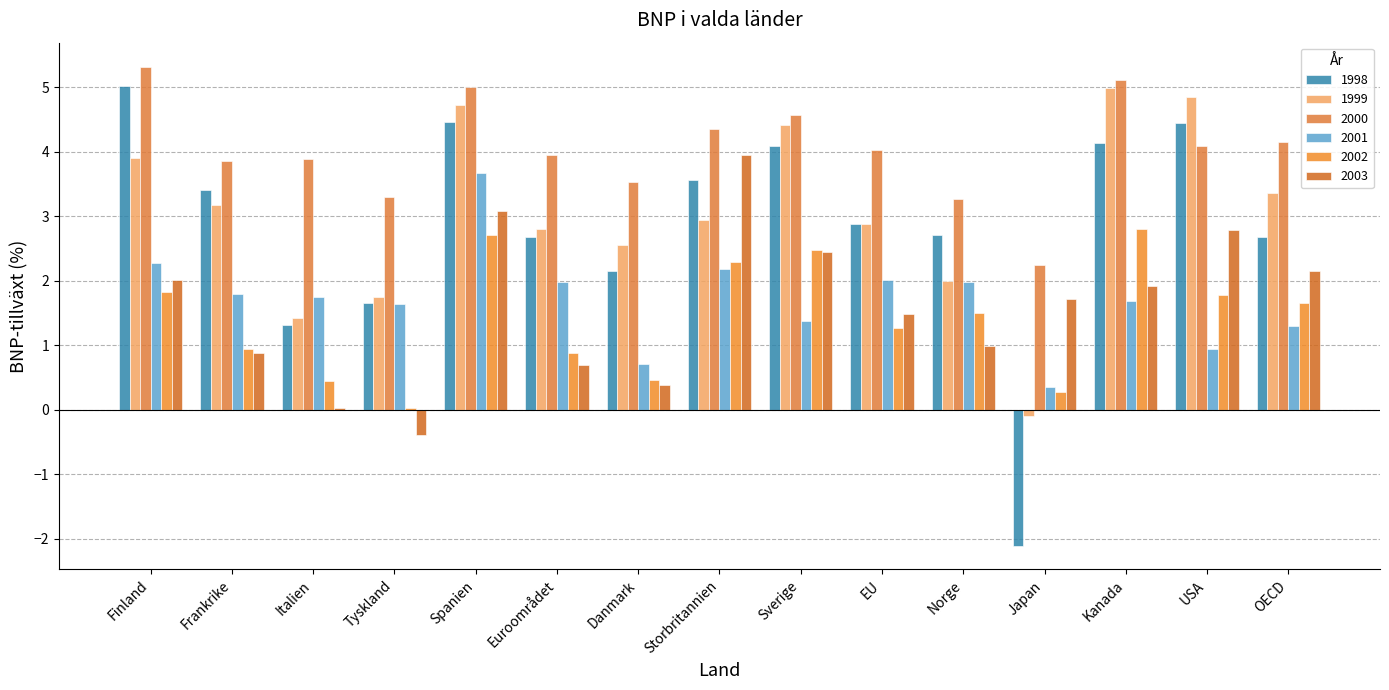

How many bars are there in total?

90